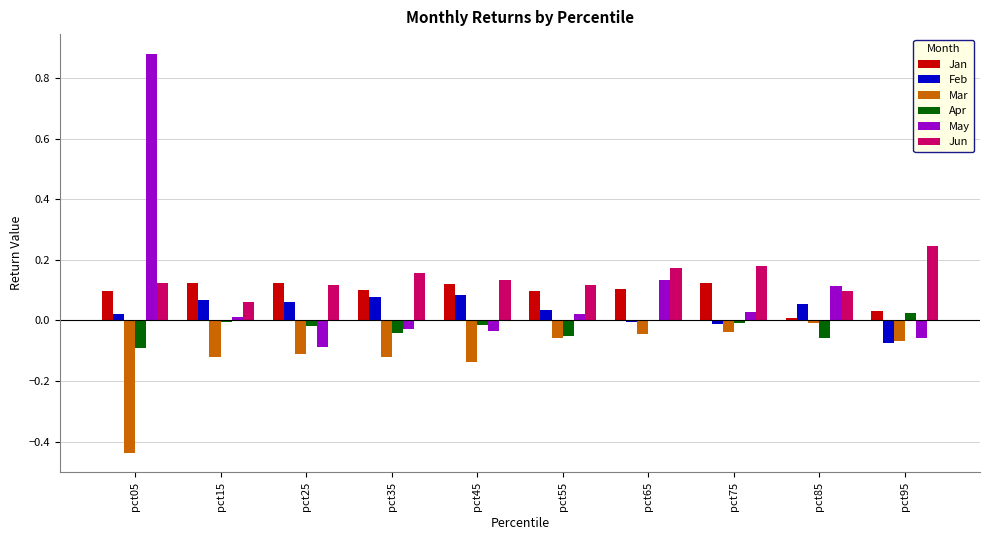

Is it true that Feb equals 0.1 at pct15?

True